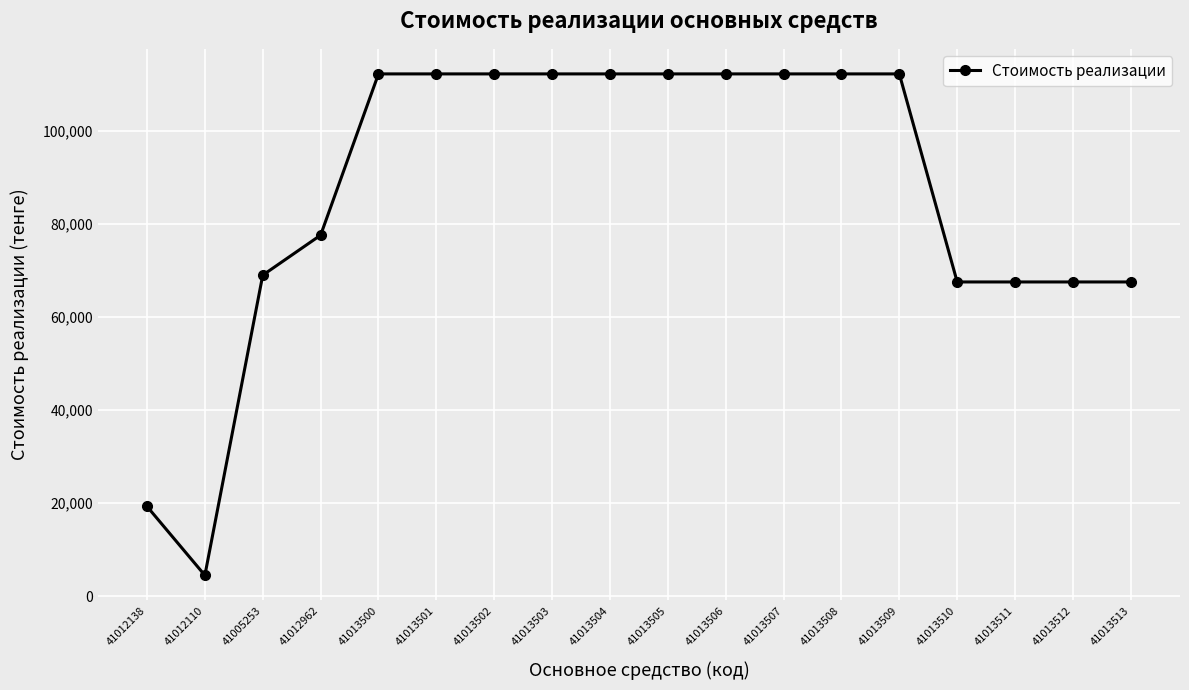

Reading left to right, transcribe all the data shown in this chart.

41012138=19305.0	41012110=4495.0	41005253=69000.0	41012962=77598.8	41013500=112254.6	41013501=112254.6	41013502=112254.6	41013503=112254.6	41013504=112254.6	41013505=112254.6	41013506=112254.6	41013507=112254.6	41013508=112254.6	41013509=112254.6	41013510=67543.8	41013511=67543.8	41013512=67543.8	41013513=67543.8